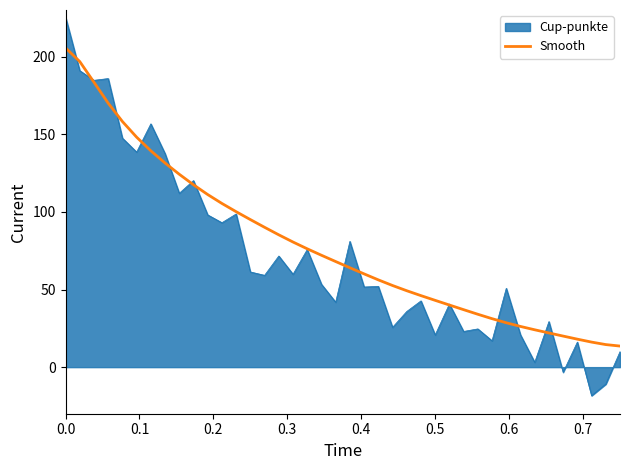

What is the minimum value shown in the chart?

-18.4